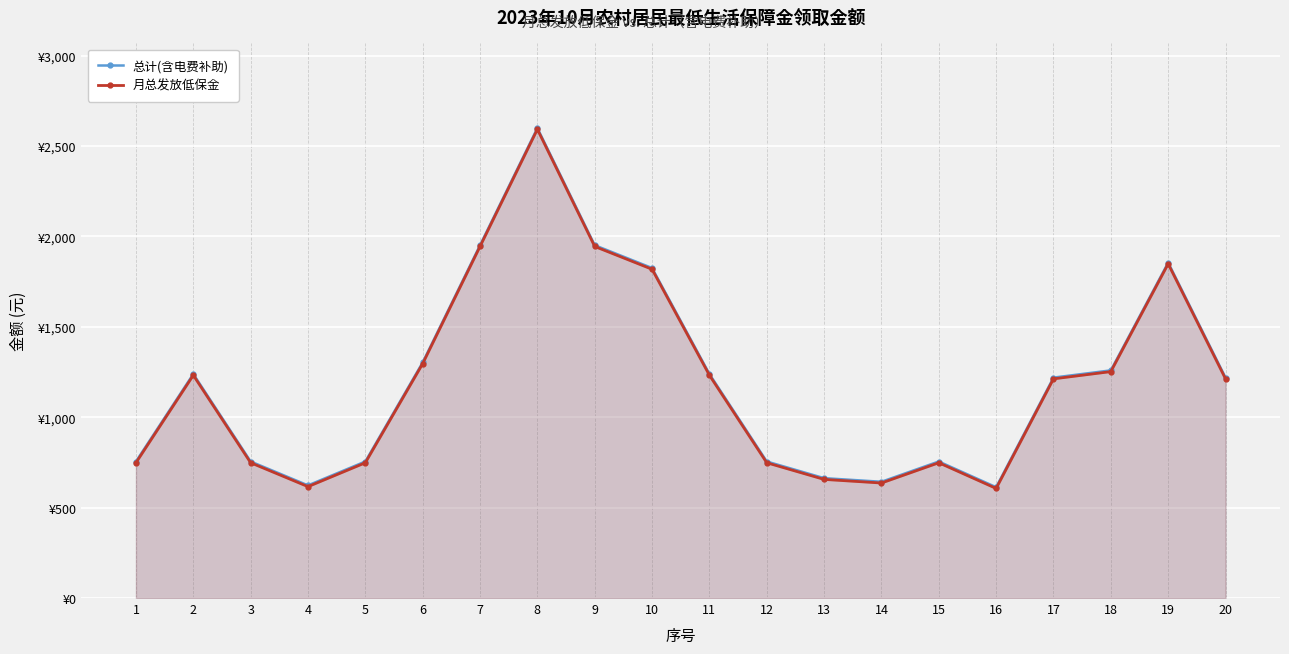

What is the sum of all 总计(含电费补助) values?

23974.0